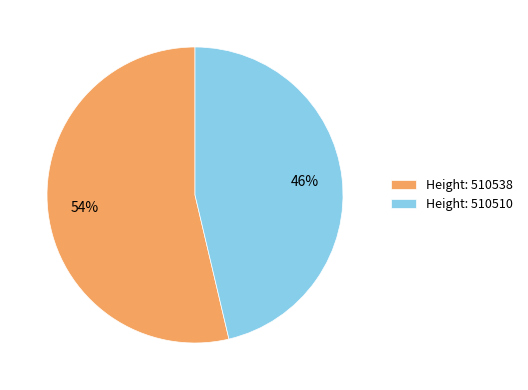

Between Height: 510538 and Height: 510510, which is larger?

Height: 510538